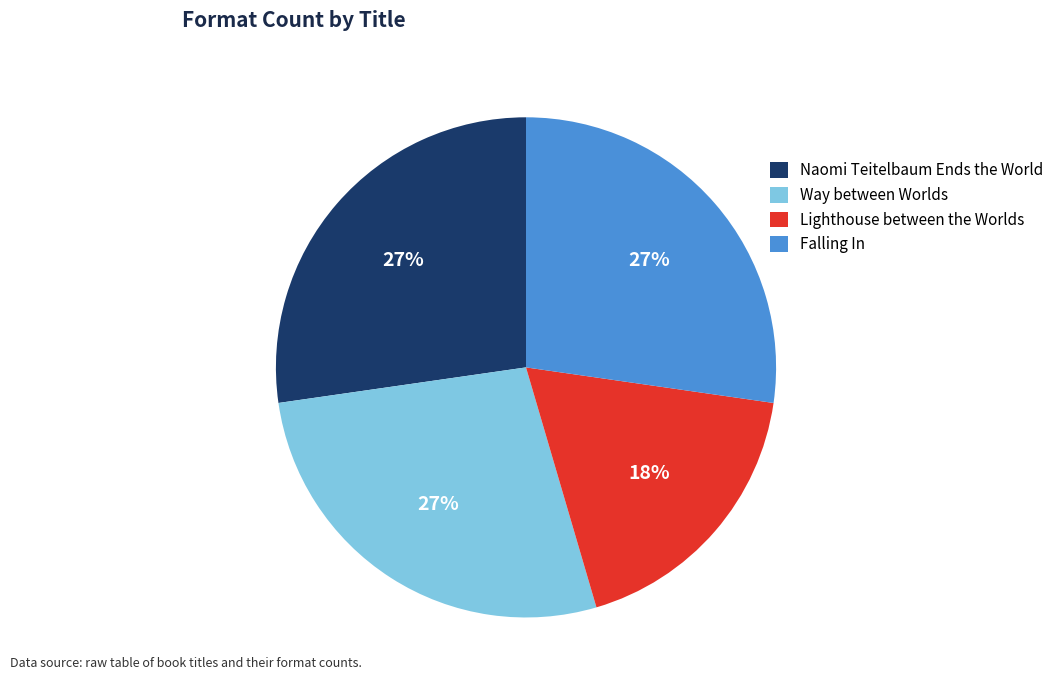

What percentage is the Falling In slice, to the nearest percent?

27%